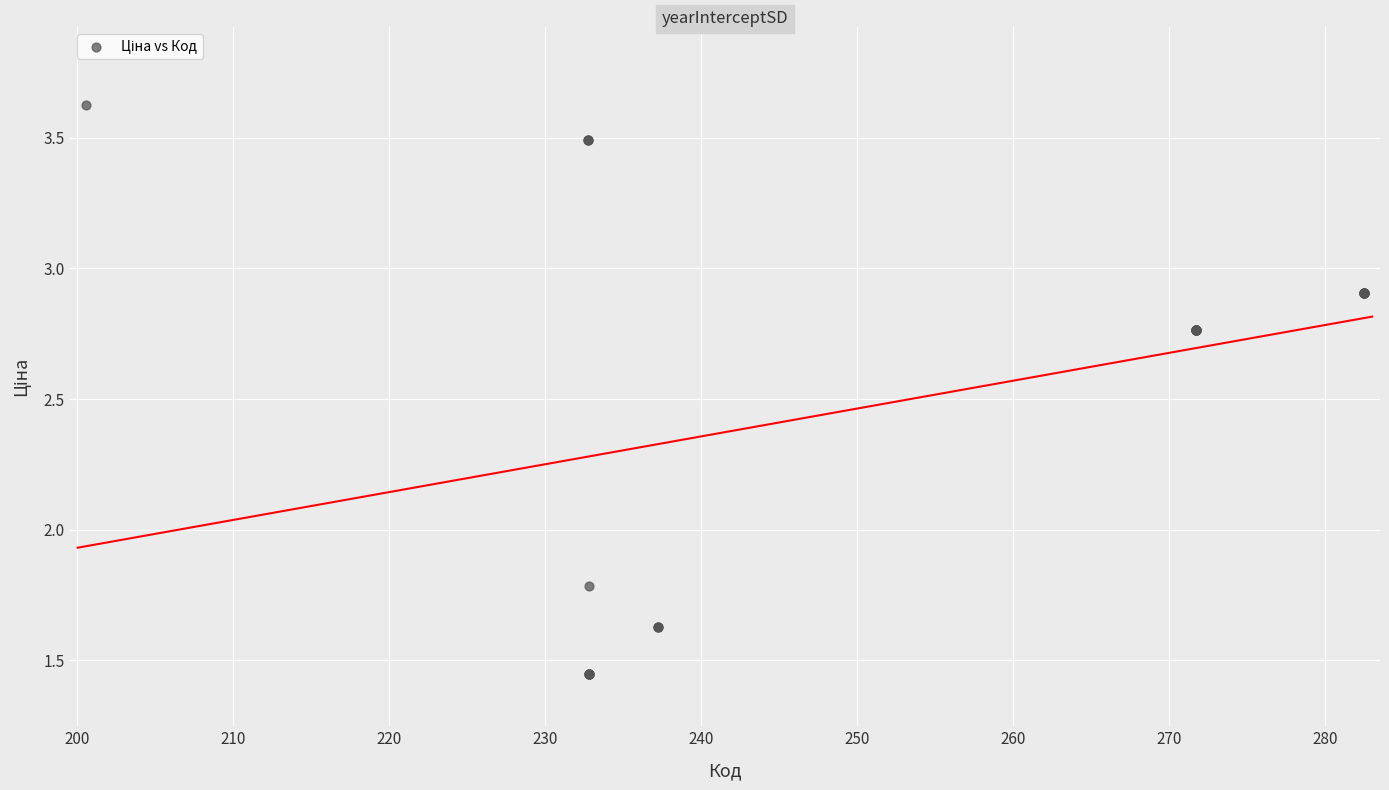

What Y value in the scatter plot is closest to 2?

1.8